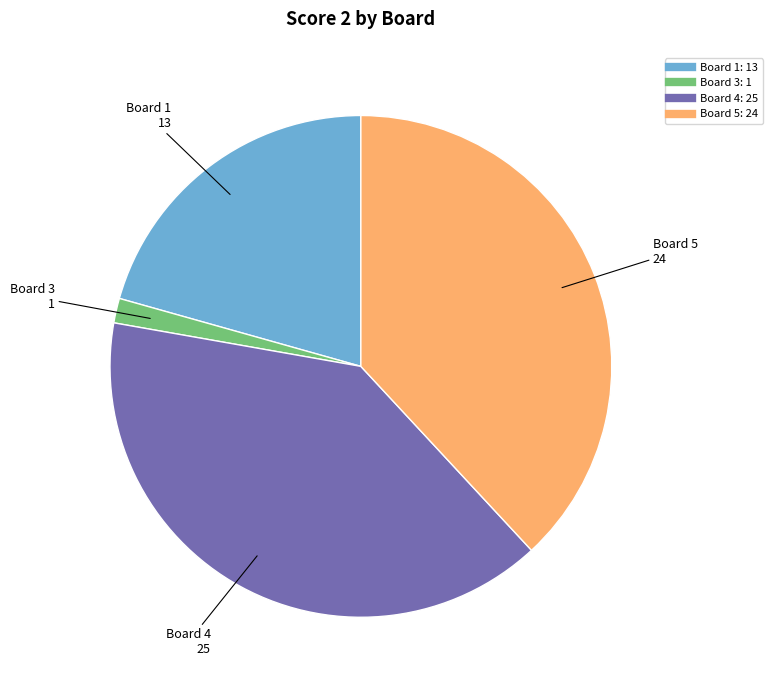

Does any single category account for the majority?

No